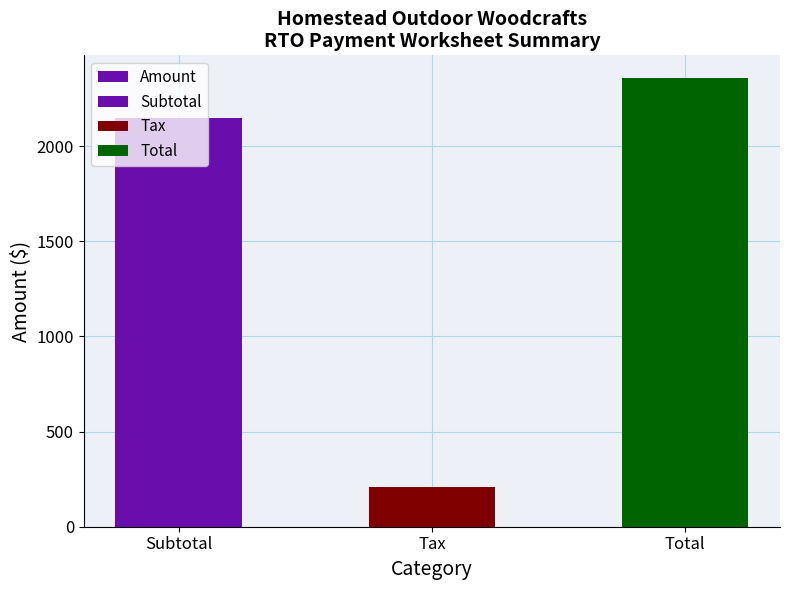

List the labels in order of value, smallest first.

Tax, Subtotal, Total